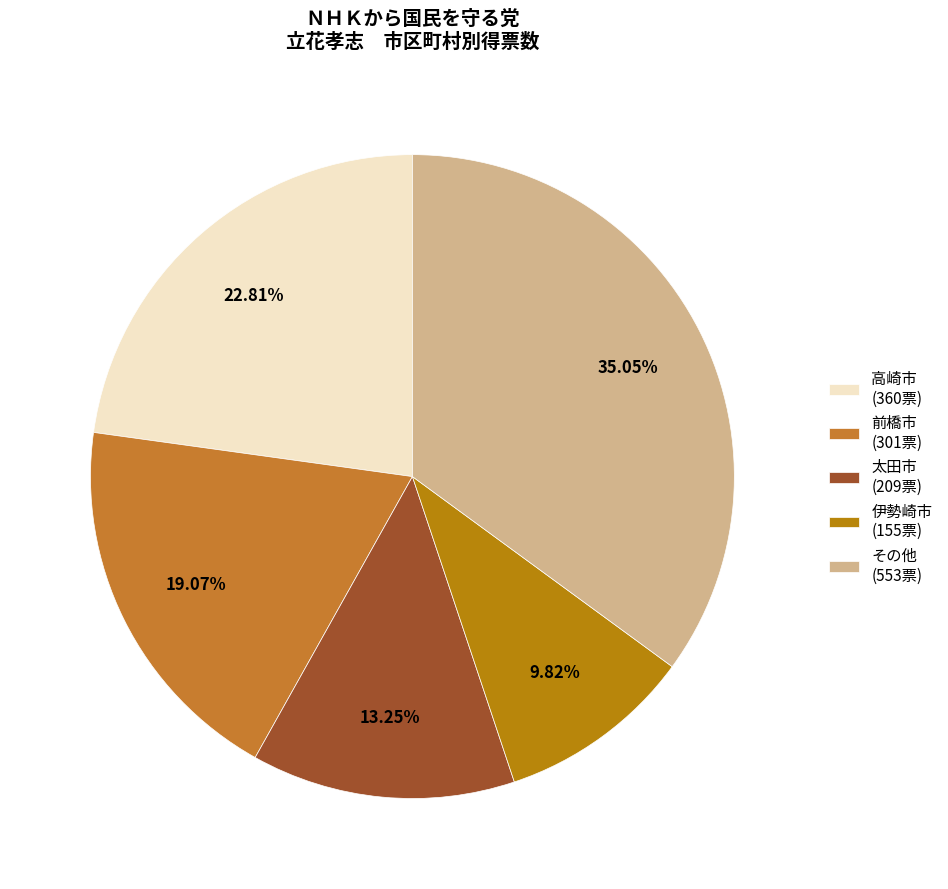

Rank the categories by value from lowest to highest.

伊勢崎市 (155票), 太田市 (209票), 前橋市 (301票), 高崎市 (360票), その他 (553票)